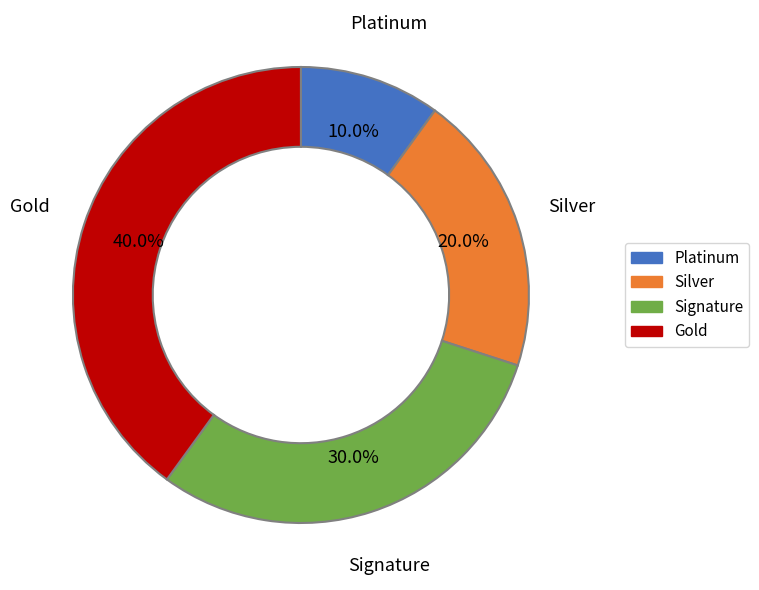

Combined, do Silver and Platinum account for over 50%?

No